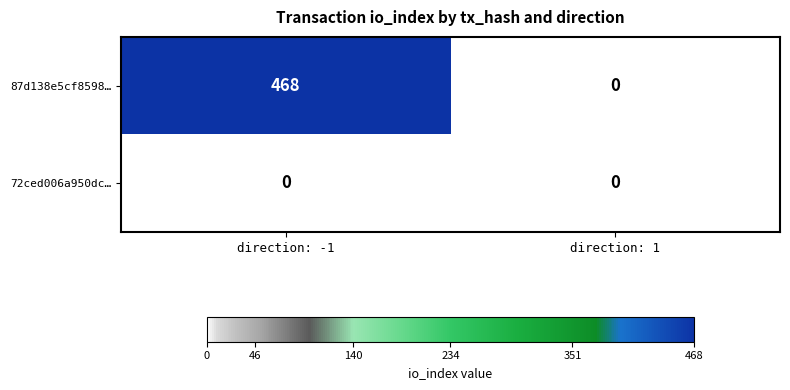

Which series has the largest total across all categories?

87d138e5cf8598…